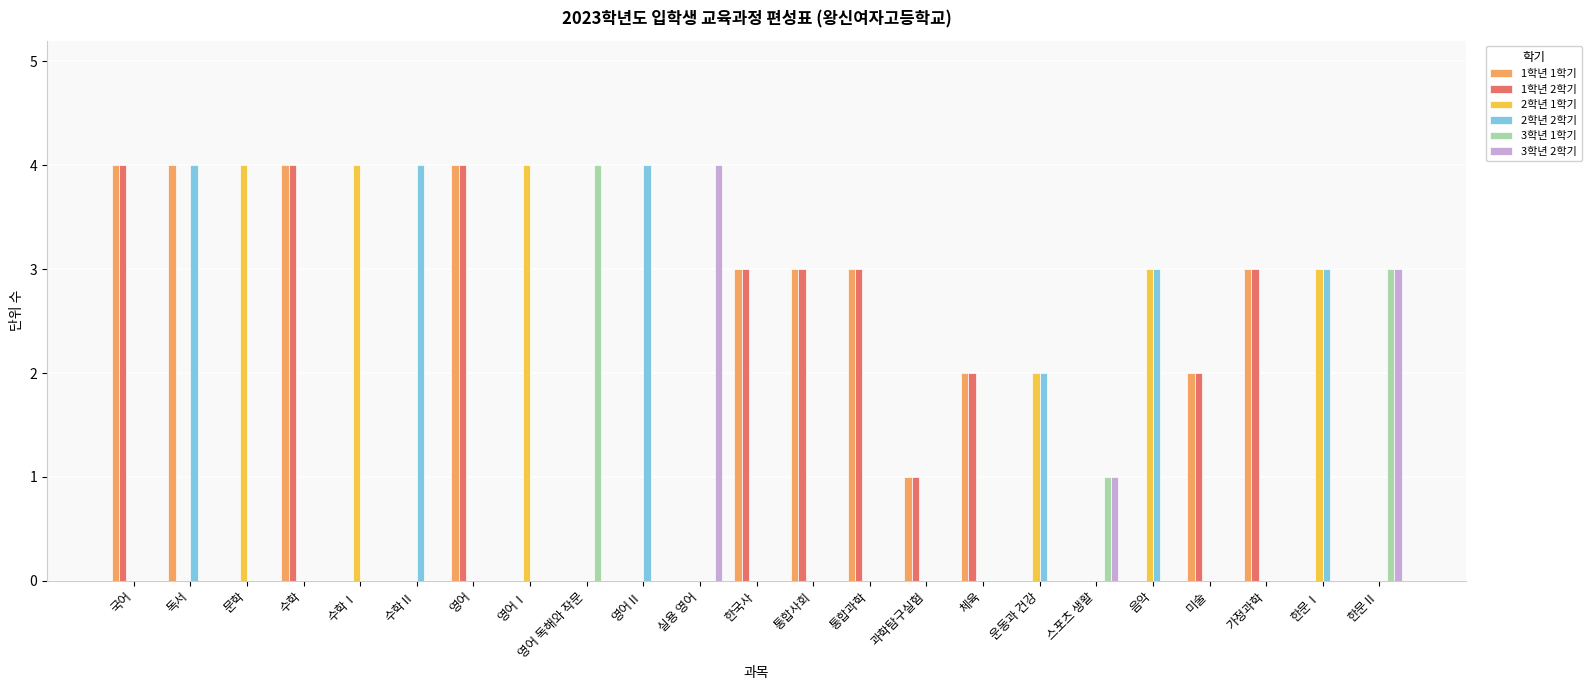

Reading left to right, transcribe all the data shown in this chart.

1학년 1학기: 국어=4	독서=4	문학=0	수학=4	수학Ⅰ=0	수학Ⅱ=0	영어=4	영어Ⅰ=0	영어 독해와 작문=0	영어Ⅱ=0	실용 영어=0	한국사=3	통합사회=3	통합과학=3	과학탐구실험=1	체육=2	운동과 건강=0	스포츠 생활=0	음악=0	미술=2	가정과학=3	한문Ⅰ=0	한문Ⅱ=0
1학년 2학기: 국어=4	독서=0	문학=0	수학=4	수학Ⅰ=0	수학Ⅱ=0	영어=4	영어Ⅰ=0	영어 독해와 작문=0	영어Ⅱ=0	실용 영어=0	한국사=3	통합사회=3	통합과학=3	과학탐구실험=1	체육=2	운동과 건강=0	스포츠 생활=0	음악=0	미술=2	가정과학=3	한문Ⅰ=0	한문Ⅱ=0
2학년 1학기: 국어=0	독서=0	문학=4	수학=0	수학Ⅰ=4	수학Ⅱ=0	영어=0	영어Ⅰ=4	영어 독해와 작문=0	영어Ⅱ=0	실용 영어=0	한국사=0	통합사회=0	통합과학=0	과학탐구실험=0	체육=0	운동과 건강=2	스포츠 생활=0	음악=3	미술=0	가정과학=0	한문Ⅰ=3	한문Ⅱ=0
2학년 2학기: 국어=0	독서=4	문학=0	수학=0	수학Ⅰ=0	수학Ⅱ=4	영어=0	영어Ⅰ=0	영어 독해와 작문=0	영어Ⅱ=4	실용 영어=0	한국사=0	통합사회=0	통합과학=0	과학탐구실험=0	체육=0	운동과 건강=2	스포츠 생활=0	음악=3	미술=0	가정과학=0	한문Ⅰ=3	한문Ⅱ=0
3학년 1학기: 국어=0	독서=0	문학=0	수학=0	수학Ⅰ=0	수학Ⅱ=0	영어=0	영어Ⅰ=0	영어 독해와 작문=4	영어Ⅱ=0	실용 영어=0	한국사=0	통합사회=0	통합과학=0	과학탐구실험=0	체육=0	운동과 건강=0	스포츠 생활=1	음악=0	미술=0	가정과학=0	한문Ⅰ=0	한문Ⅱ=3
3학년 2학기: 국어=0	독서=0	문학=0	수학=0	수학Ⅰ=0	수학Ⅱ=0	영어=0	영어Ⅰ=0	영어 독해와 작문=0	영어Ⅱ=0	실용 영어=4	한국사=0	통합사회=0	통합과학=0	과학탐구실험=0	체육=0	운동과 건강=0	스포츠 생활=1	음악=0	미술=0	가정과학=0	한문Ⅰ=0	한문Ⅱ=3